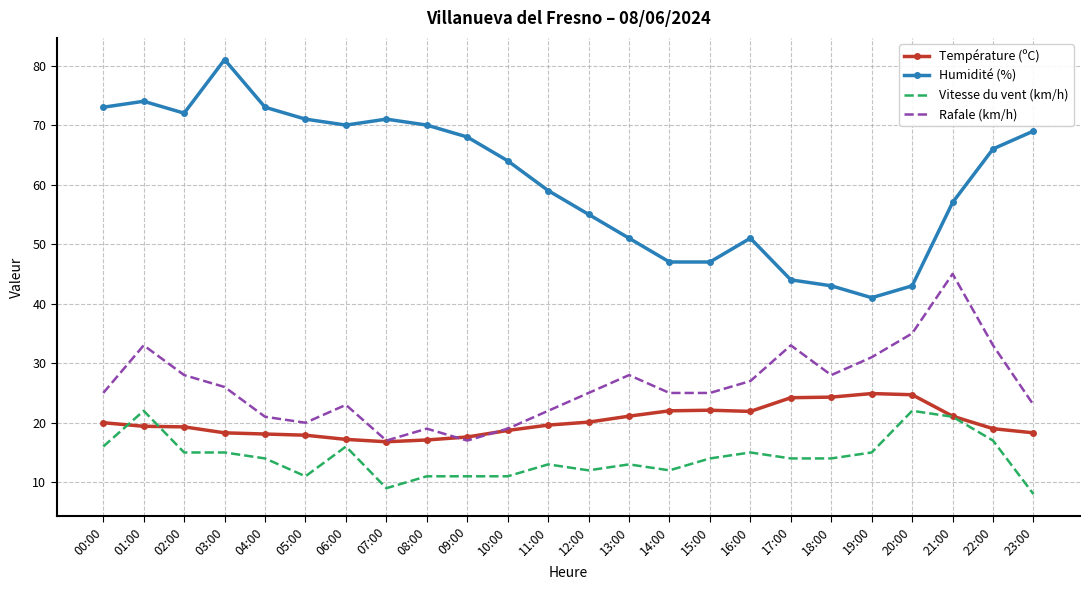

True or false: Humidité (%) and Rafale (km/h) cross at least once.

False